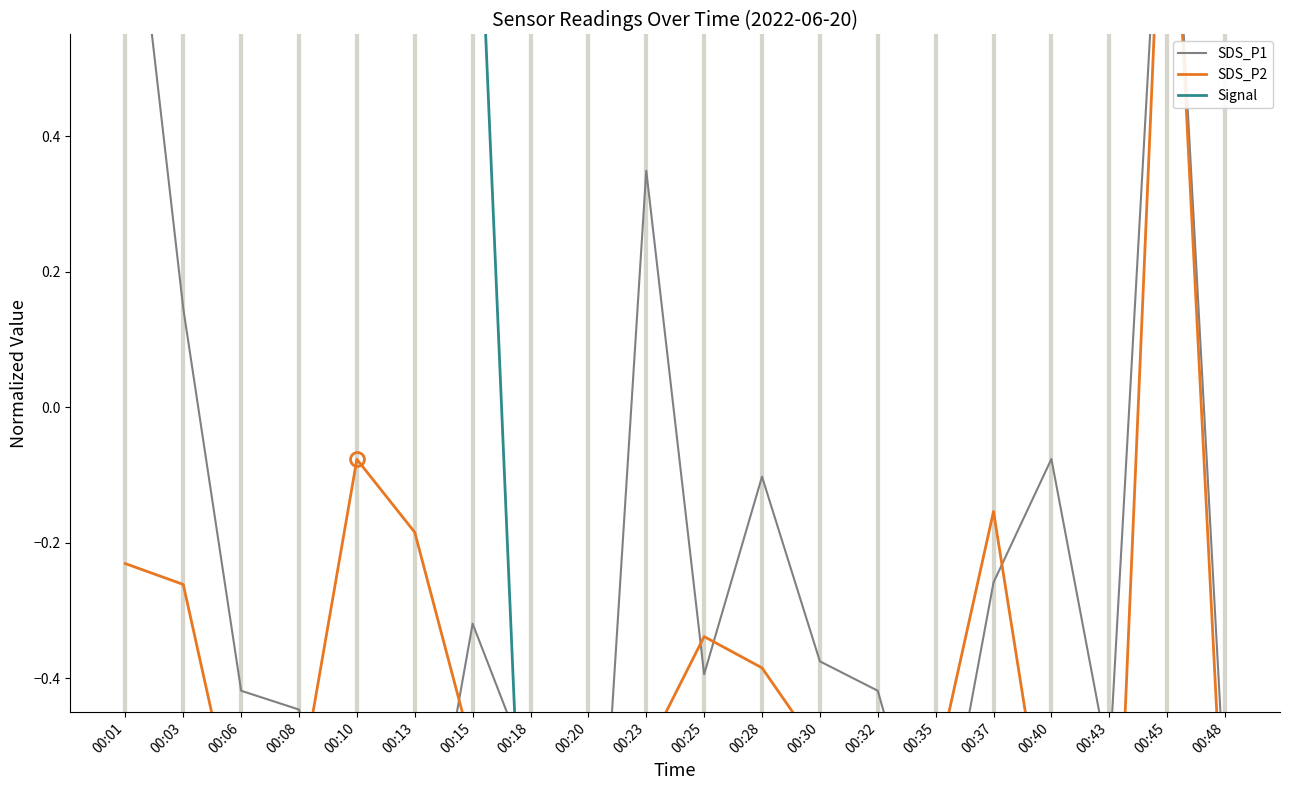

True or false: Signal has more than 2 interior local peaks.

False